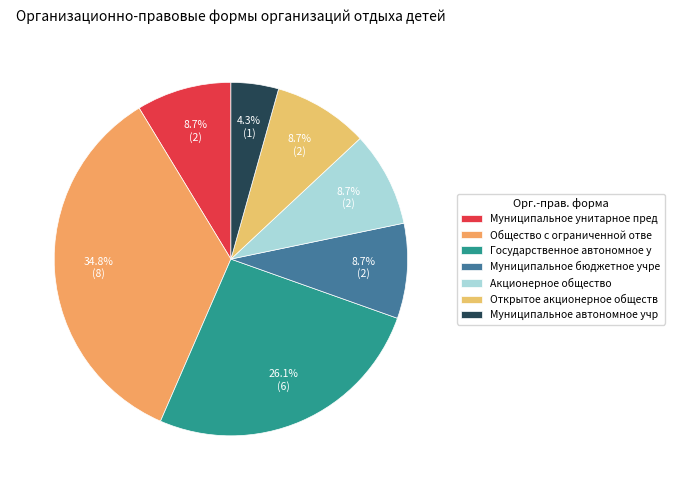

How many segments does this pie chart have?

7